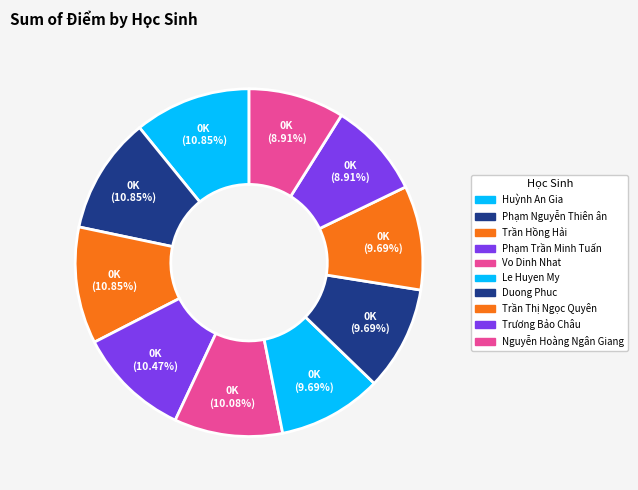

Is Trần Thị Ngọc Quyên the majority of the pie?

No